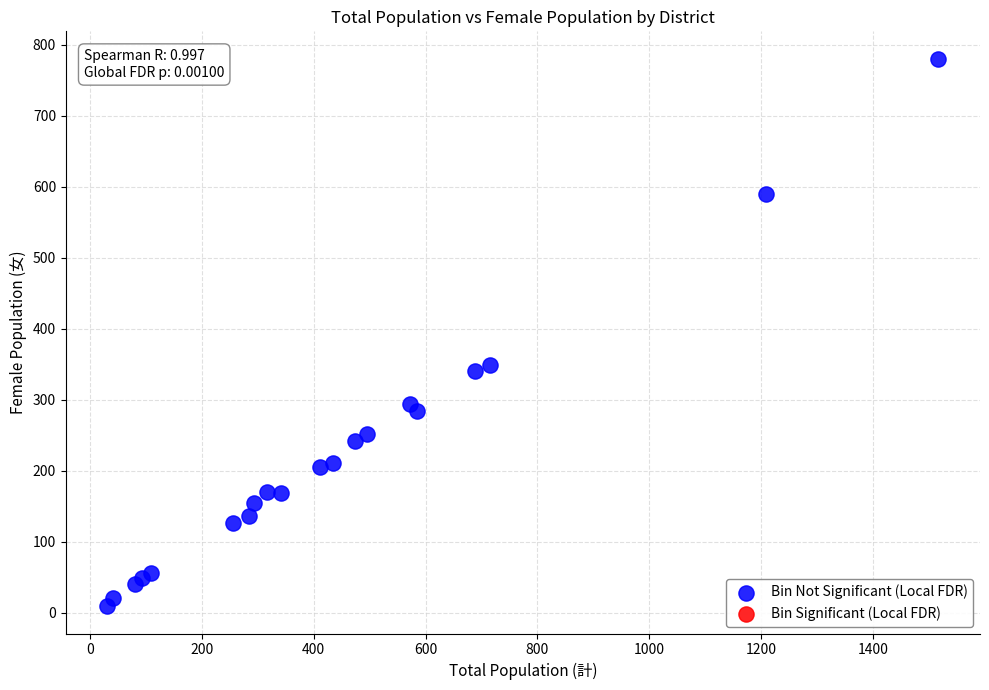

What Y value in the scatter plot is closest to 394?

349